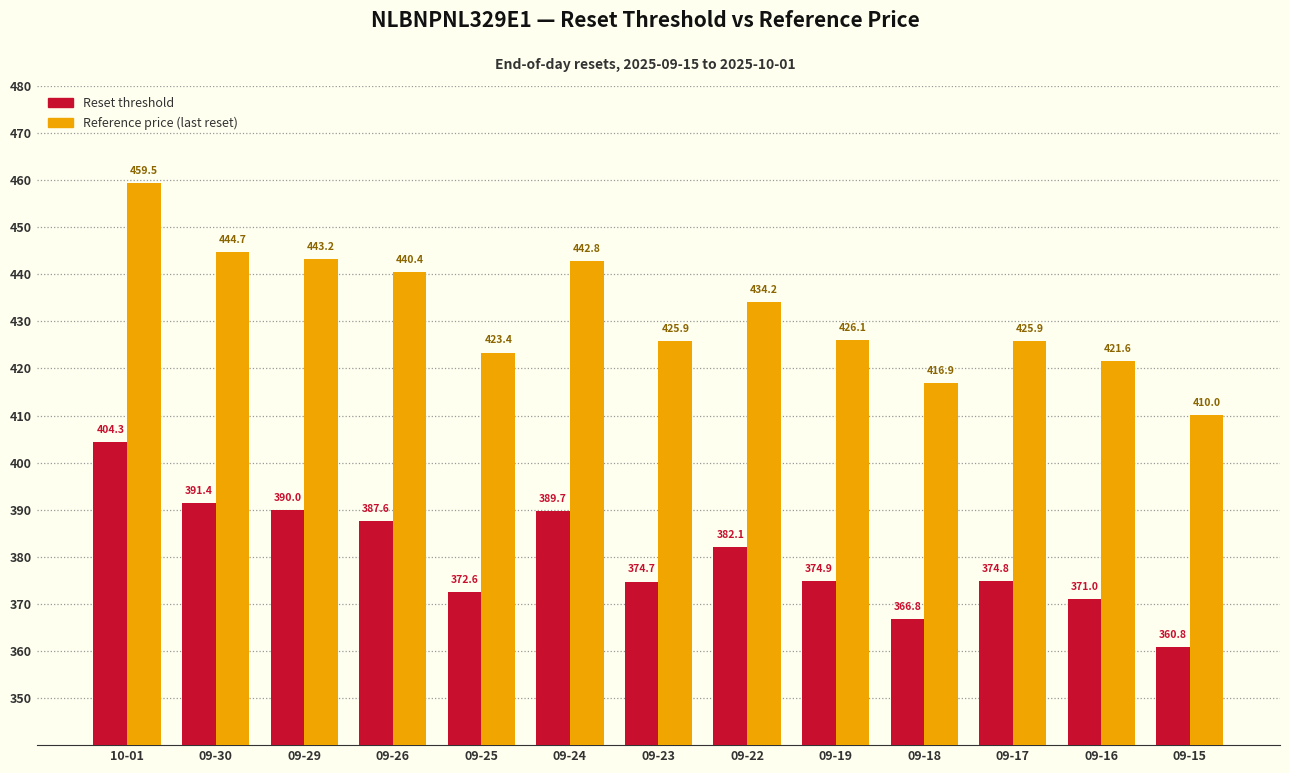

What is the difference between the maximum and second lowest values in the Reference price (last reset) series?

42.6